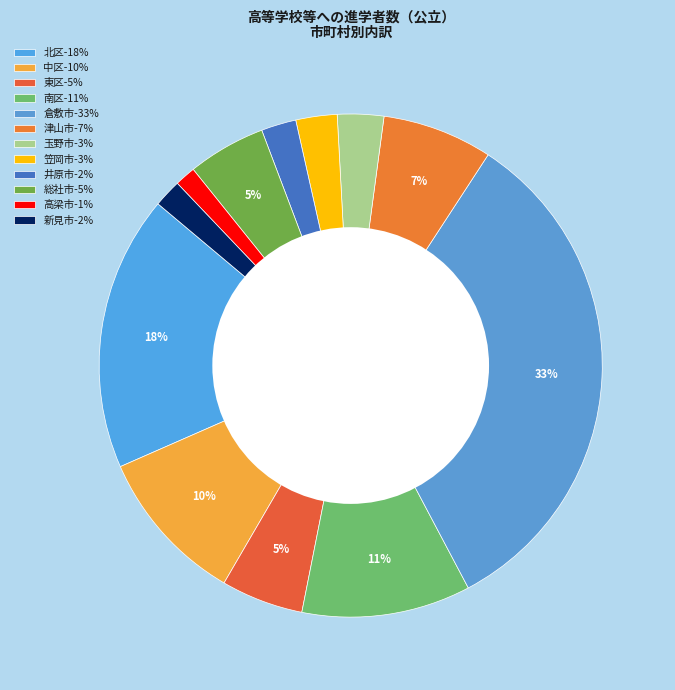

Count the number of slices in the pie.

12